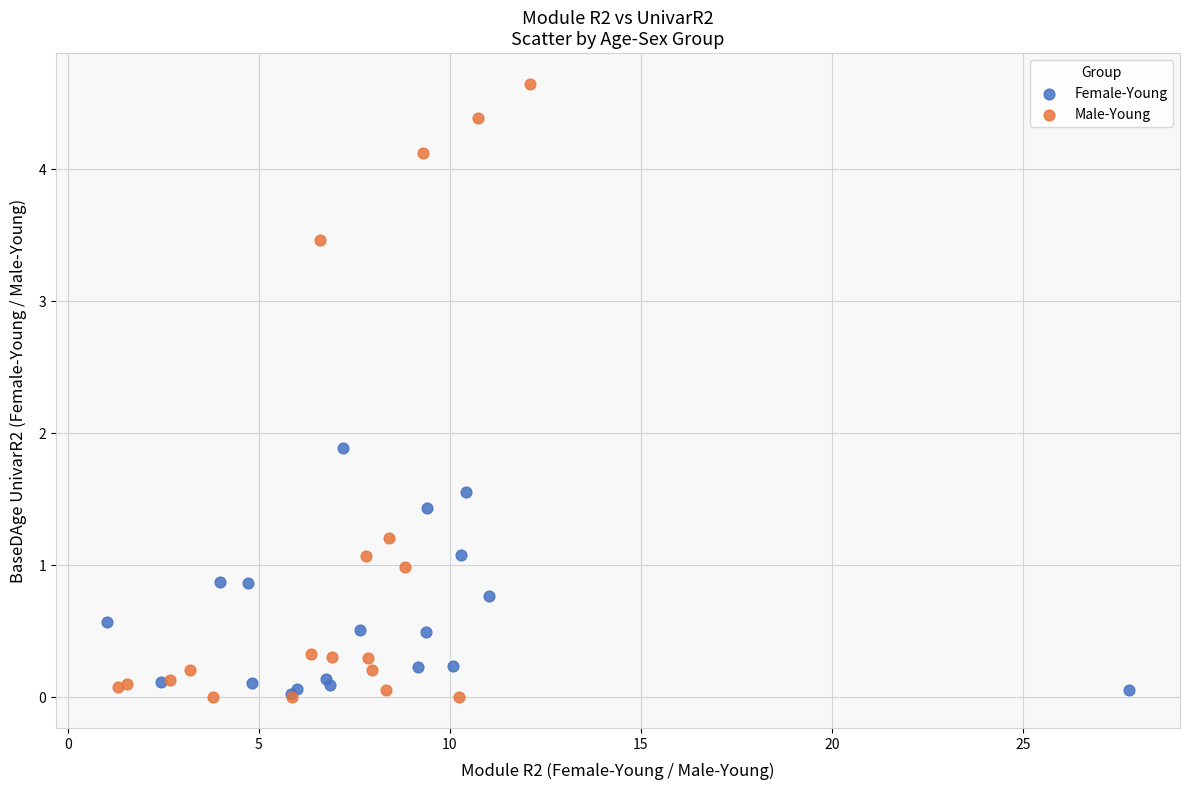

Which series has the largest Y range (max minus min)?

Male-Young